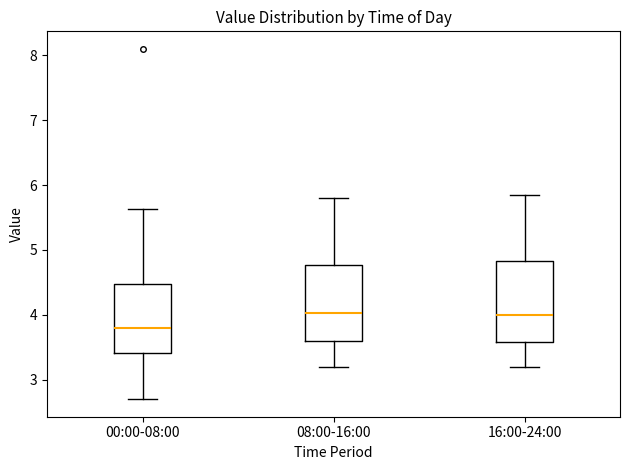

Reading left to right, read every box against the y-axis: the position of its median line, the range the box covers, and the ends of its whiskers. The values are not printed on the chart, so give them approximately, as read against the axis.

00:00-08:00: median 3.8, box 3.4 to 4.5, whiskers 2.7 to 5.6
08:00-16:00: median 4.0, box 3.6 to 4.8, whiskers 3.2 to 5.8
16:00-24:00: median 4.0, box 3.6 to 4.8, whiskers 3.2 to 5.9